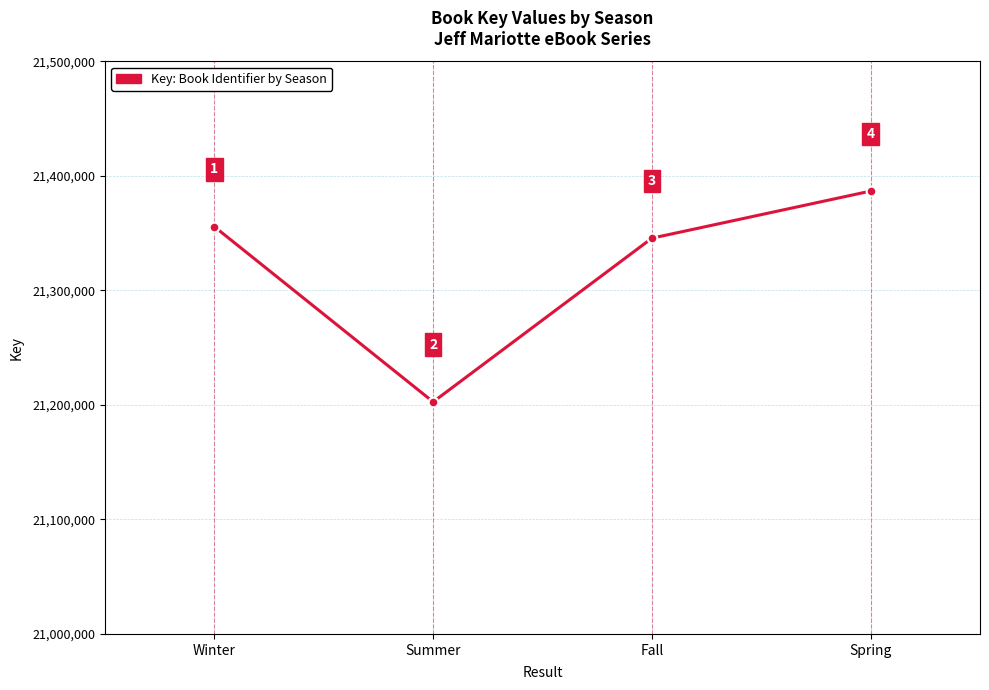

Which category has the lowest value across all series?

Summer